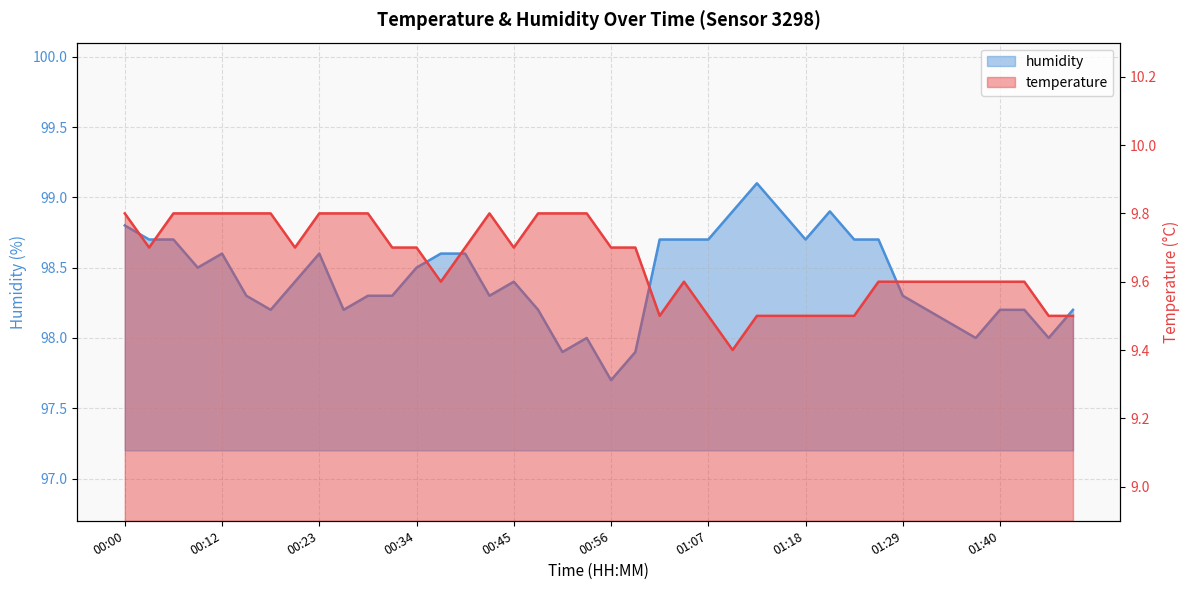

How many distinct data groups are displayed?

2